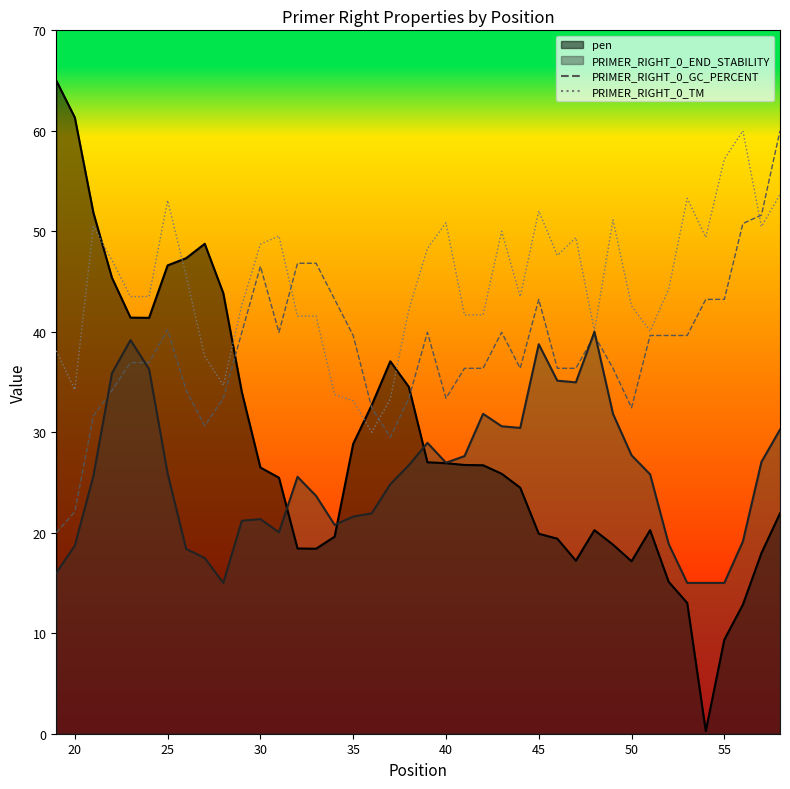

Which series has the widest spread of values?

PRIMER_RIGHT_0_GC_PERCENT